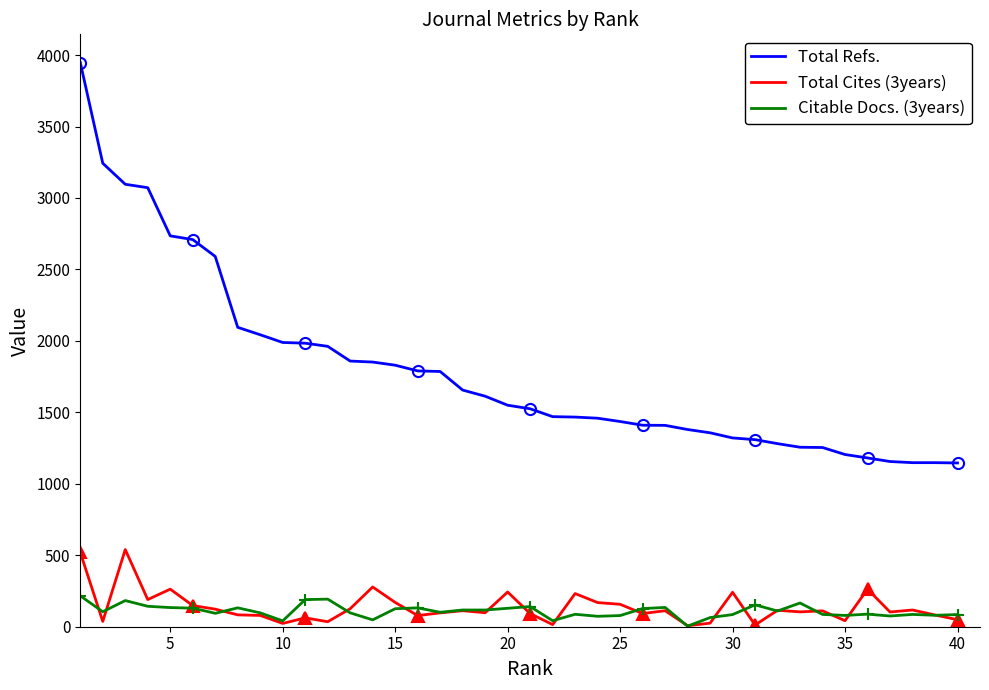

What is the maximum value for Total Cites (3years)?

540